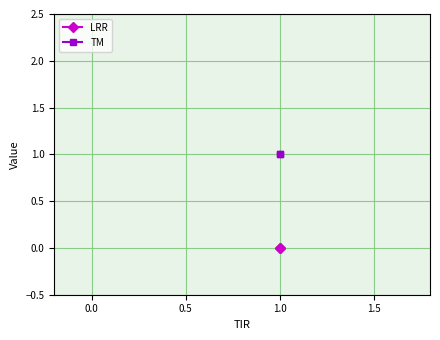

Rank the series at 1.0 from highest to lowest value.

TM, LRR